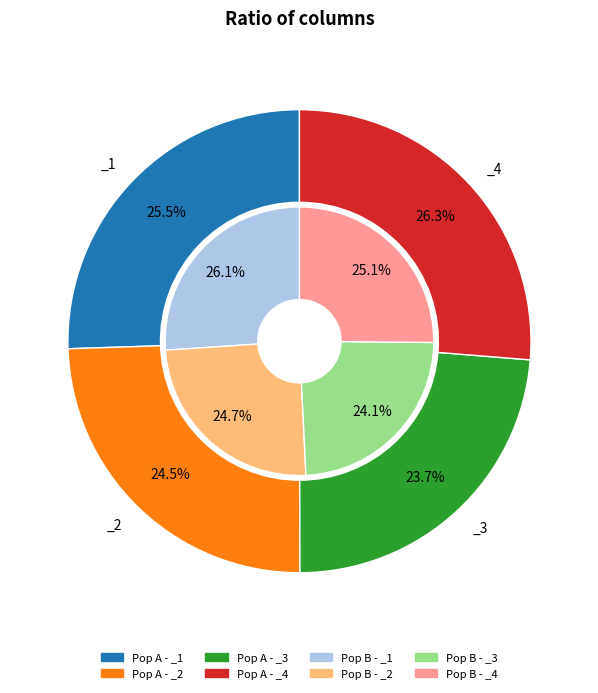

The _1 slice represents 37% of the pie. True or false?

False